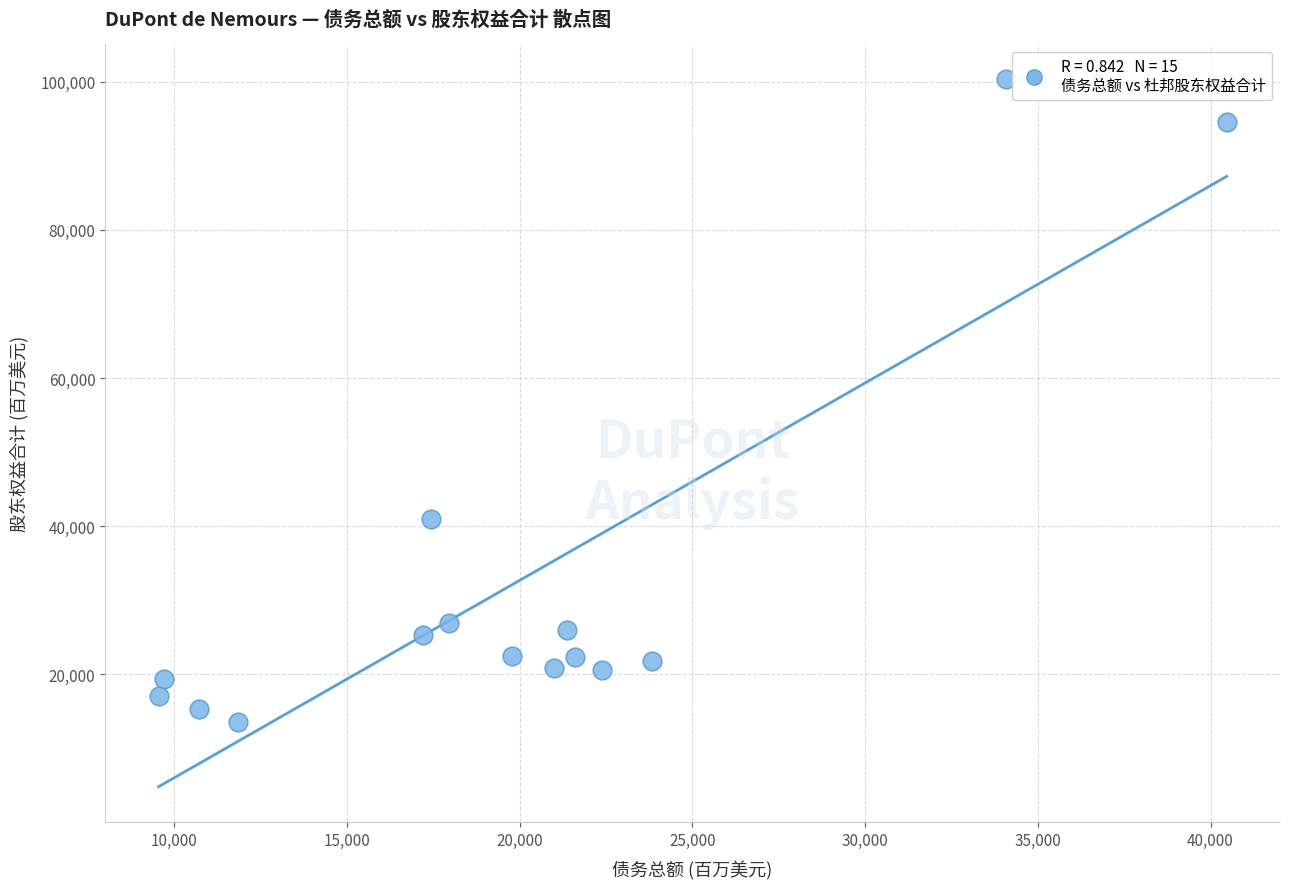

What is the range of Y values (max minus min)?

86819